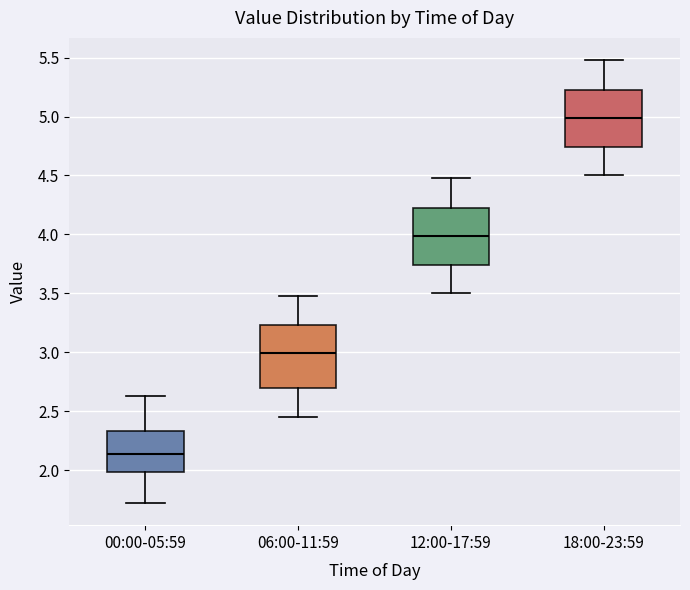

Which box's median line is the lowest?

00:00-05:59